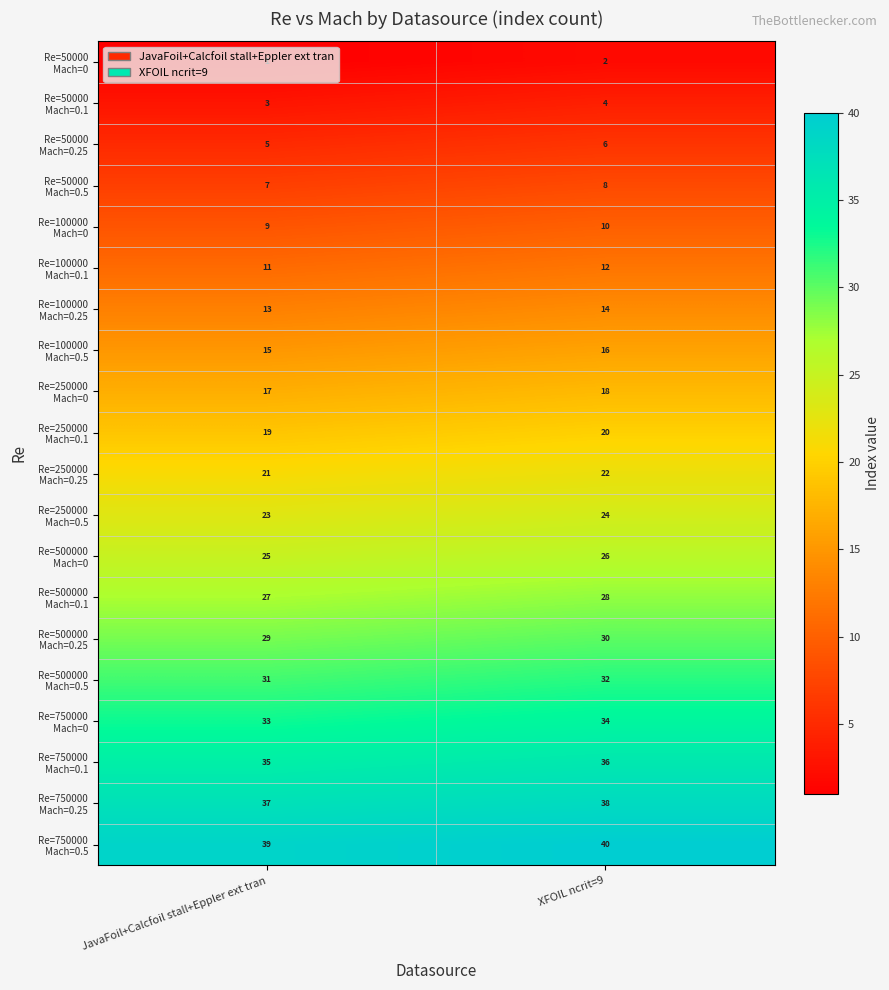

Which label corresponds to the smallest value in the chart?

JavaFoil+Calcfoil stall+Eppler ext tran